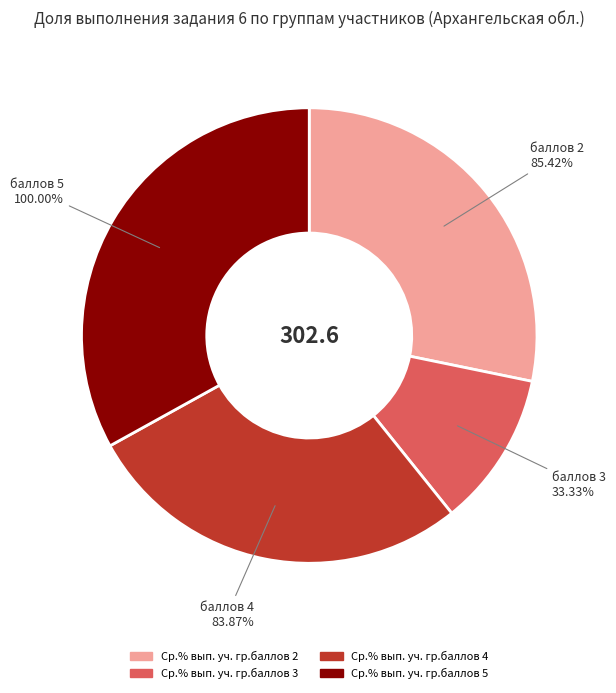

To the nearest percent, what portion does Ср.% вып. уч. гр.баллов 5 represent?

33%